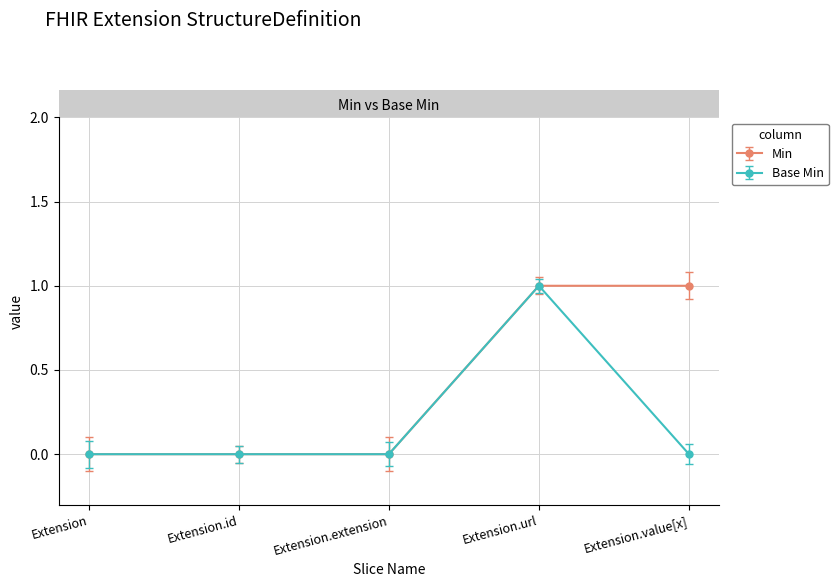

What position from the right is Extension?

5